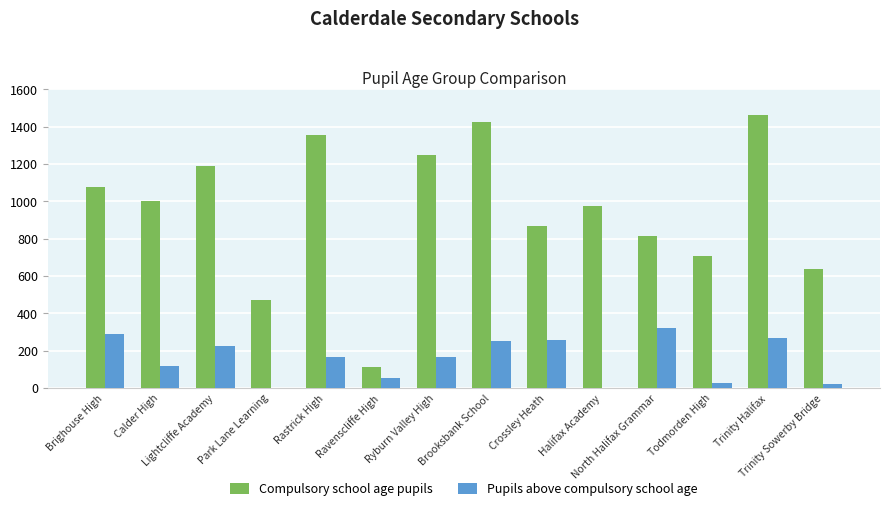

Which series has the largest total across all categories?

Compulsory school age pupils